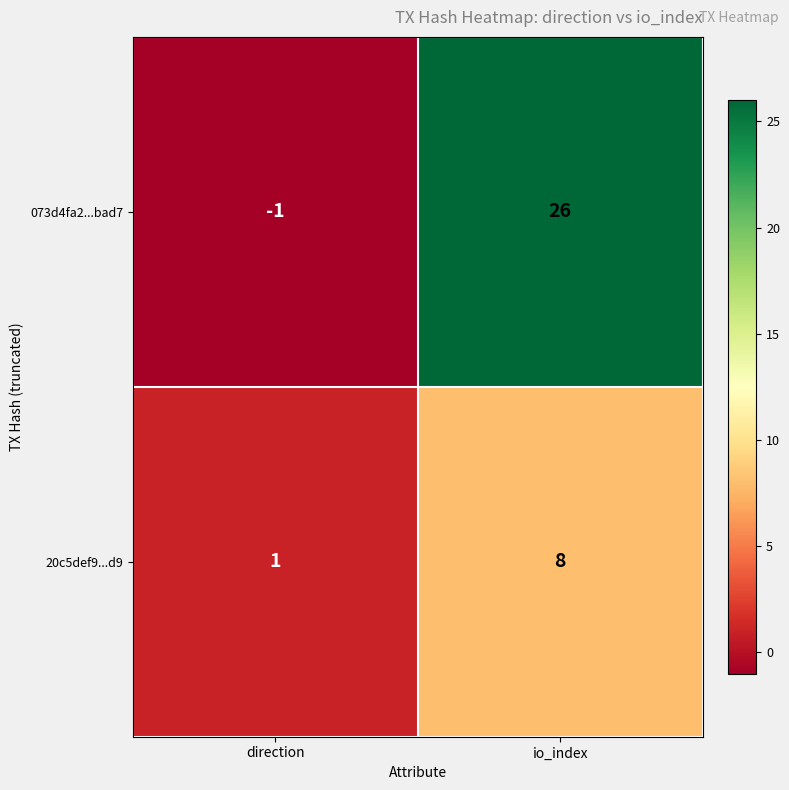

True or false: 20c5def9...d9 has a value of 0 at direction.

False